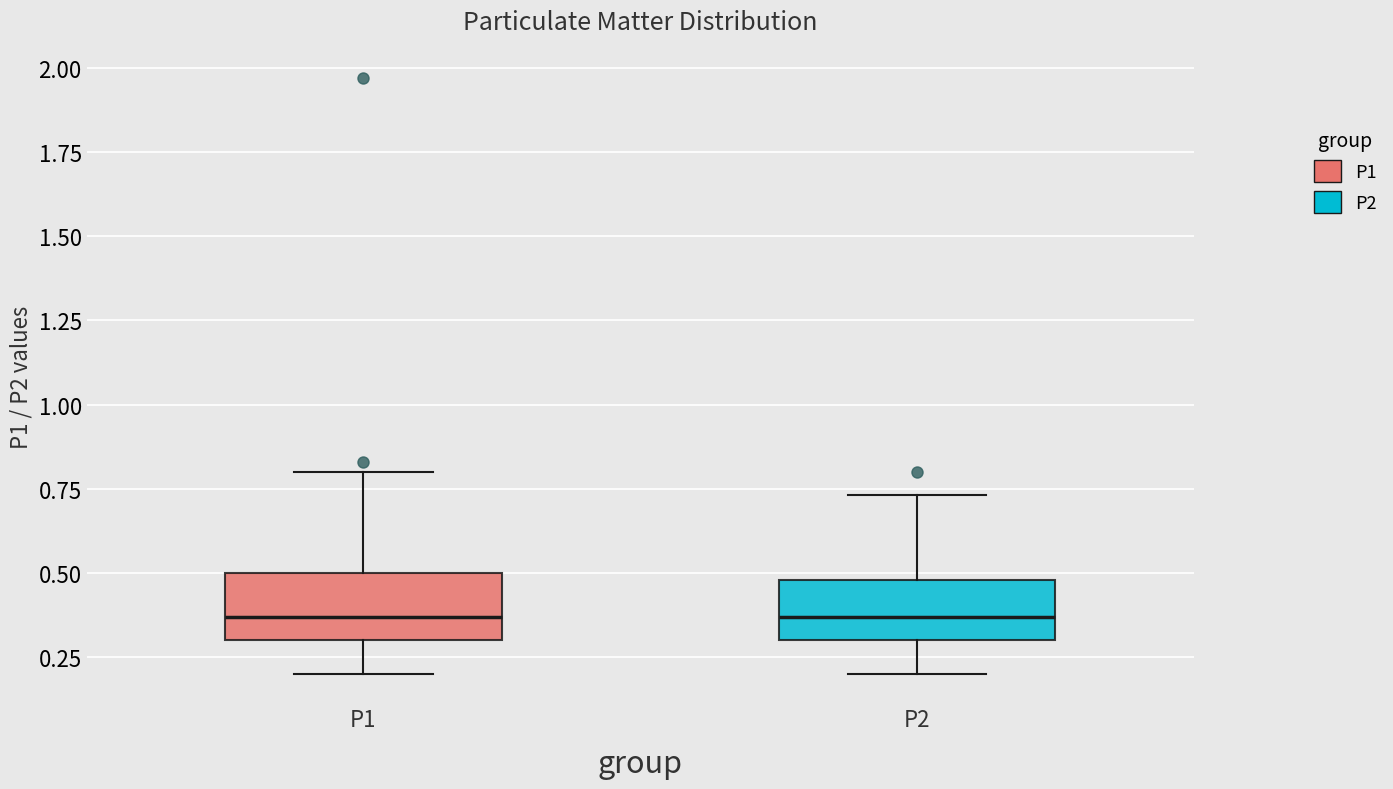

Reading left to right, read every box against the y-axis: the position of its median line, the range the box covers, and the ends of its whiskers. The values are not printed on the chart, so give them approximately, as read against the axis.

P1: median 0.35, box 0.30 to 0.50, whiskers 0.20 to 0.80
P2: median 0.35, box 0.30 to 0.50, whiskers 0.20 to 0.75